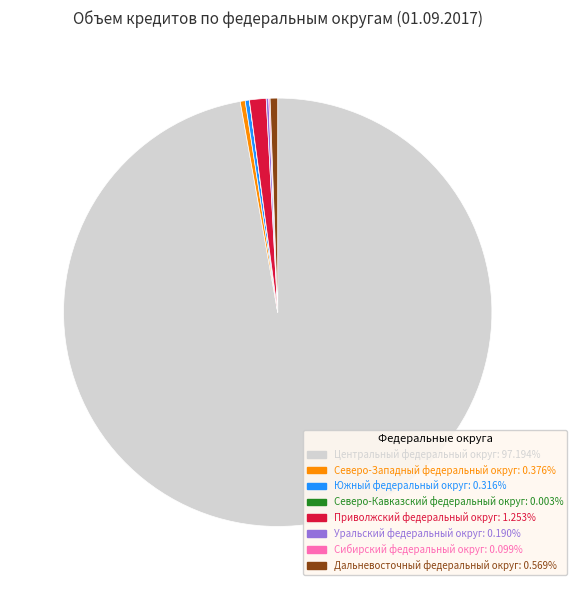

What is the largest slice in the pie chart?

Центральный федеральный округ